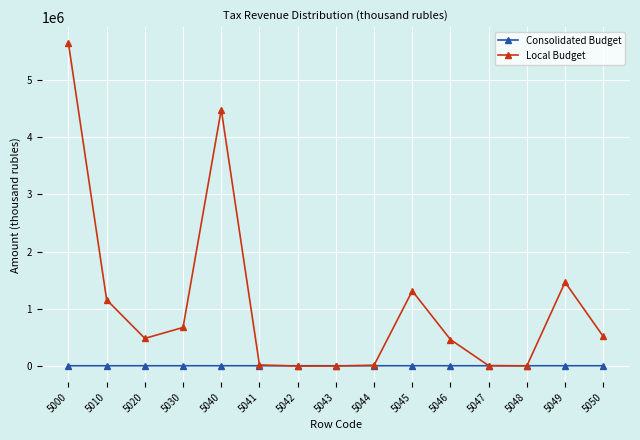

List the series in order of their peak value, highest first.

Local Budget, Consolidated Budget